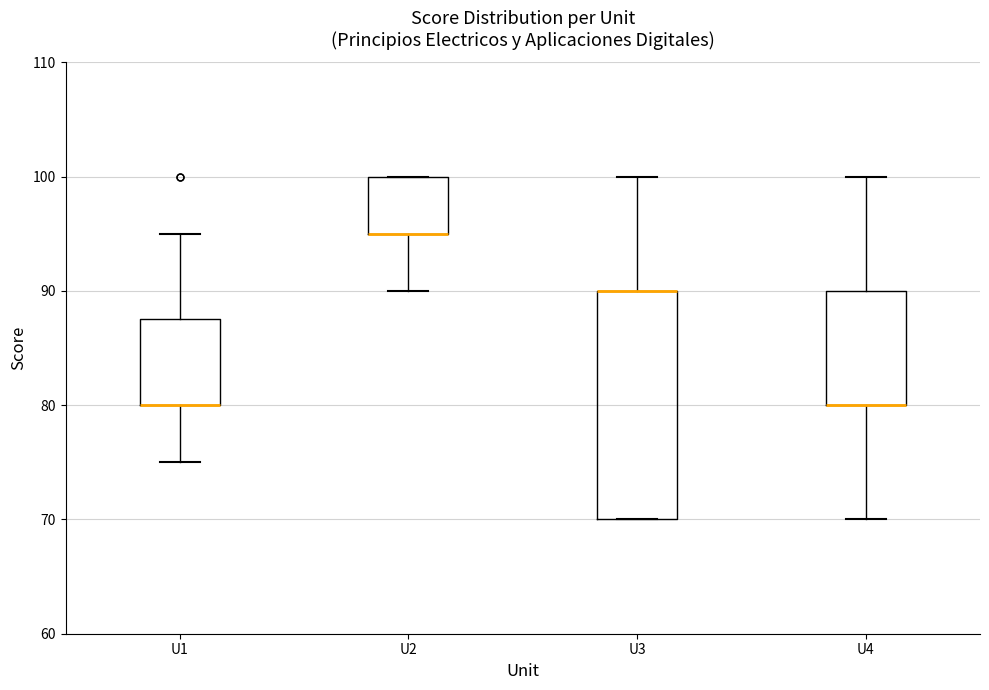

Reading left to right, transcribe this box plot: for each box, give where its median line is, the range the box spans, and where its two whiskers end, as read against the y-axis. The values are not printed on the chart, so give them approximately, as read against the axis.

U1: median 80 (drawn on the box's lower edge), box 80 to 88, whiskers 75 to 95
U2: median 95 (drawn on the box's lower edge), box 95 to 100, whiskers 90 to 100
U3: median 90 (drawn on the box's upper edge), box 70 to 90, whiskers 70 to 100
U4: median 80 (drawn on the box's lower edge), box 80 to 90, whiskers 70 to 100